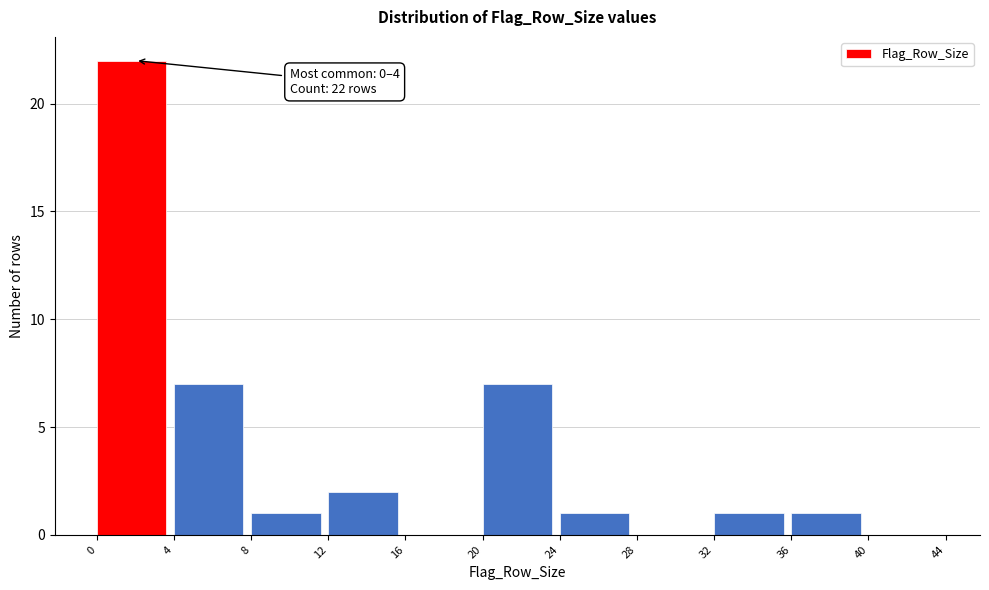

Over which range of the x-axis is the bar tallest?

0 to 4